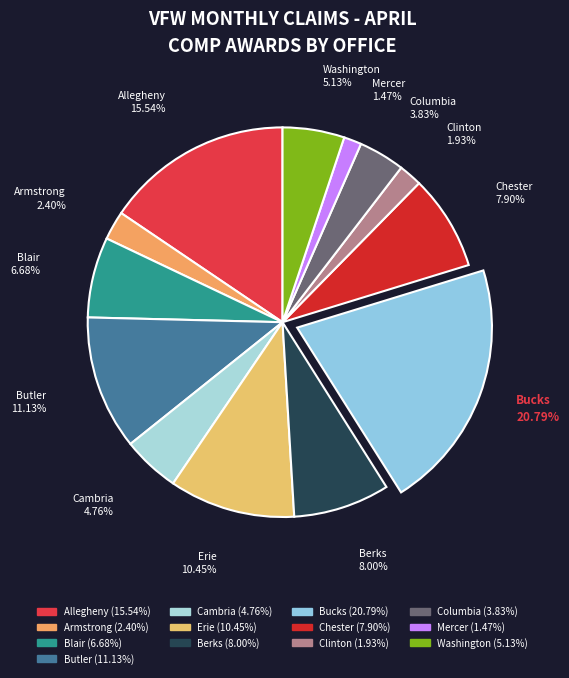

Does Cambria represent more than half of the total?

No